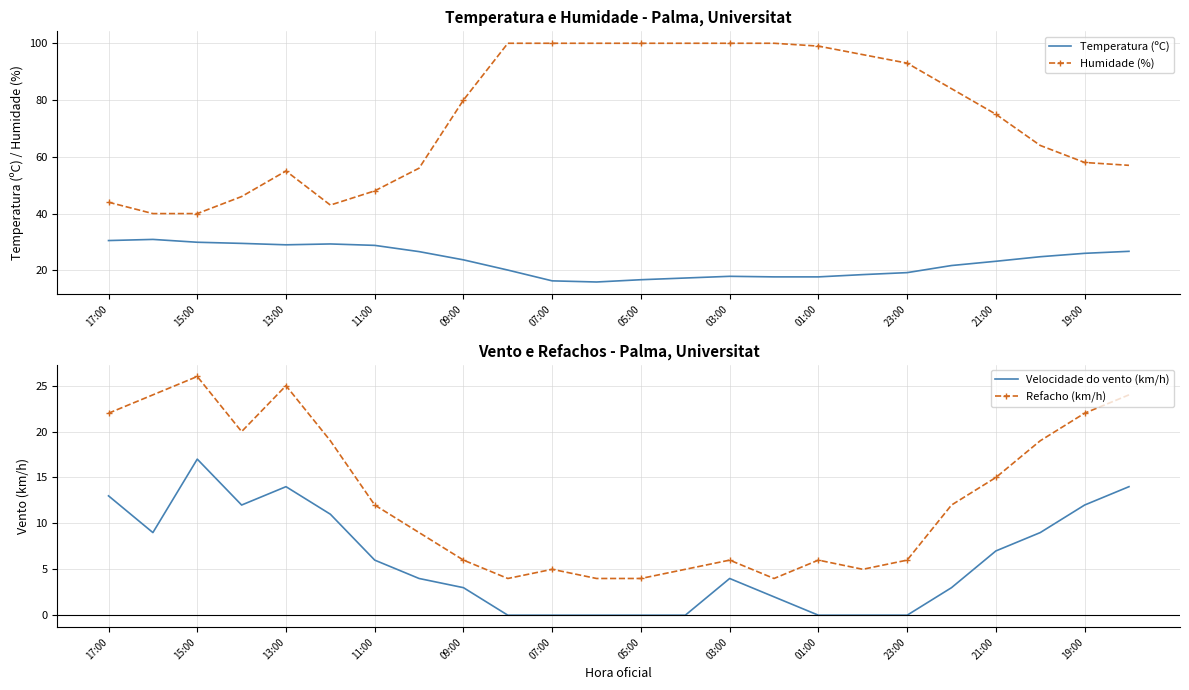

How many lines are shown in the chart?

4